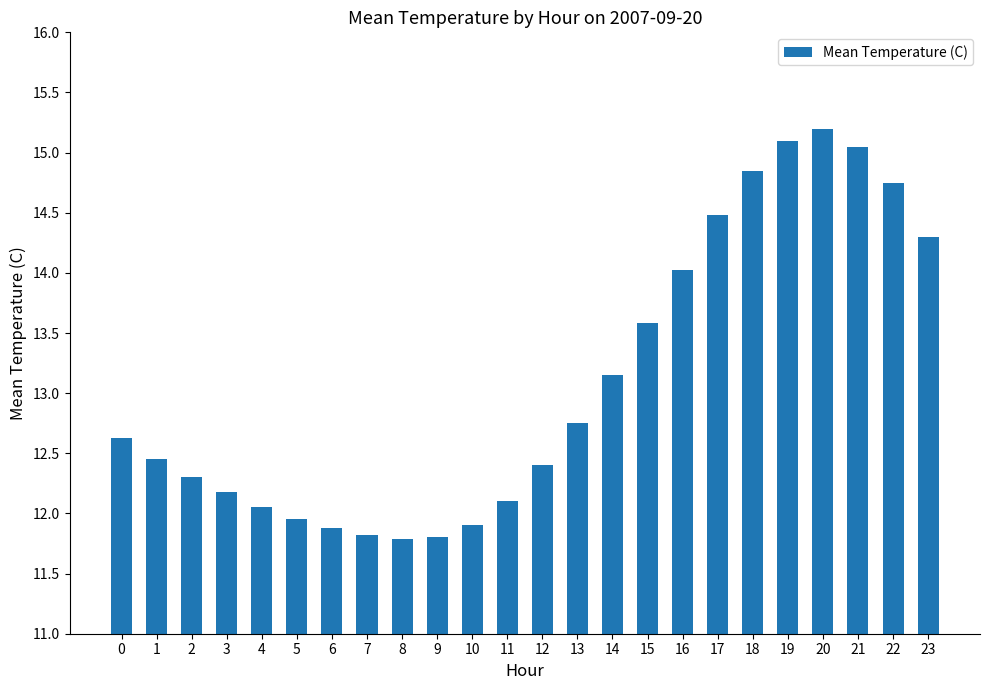

How many categories are shown in the chart?

24